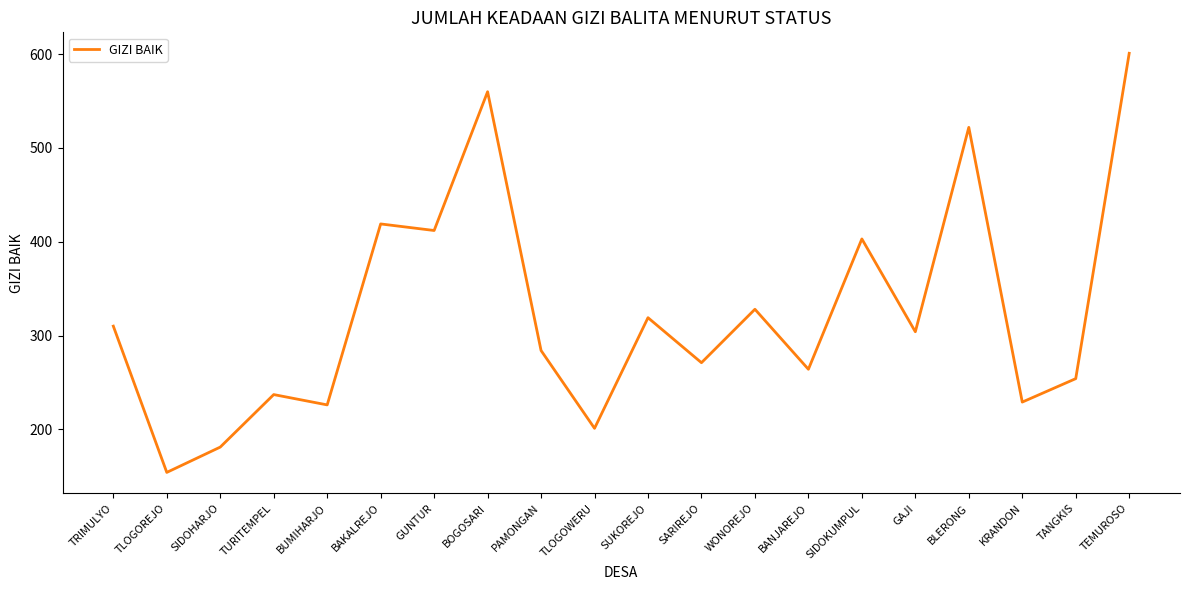

How many interior local peaks (higher than both neighbors) does the data have?

7